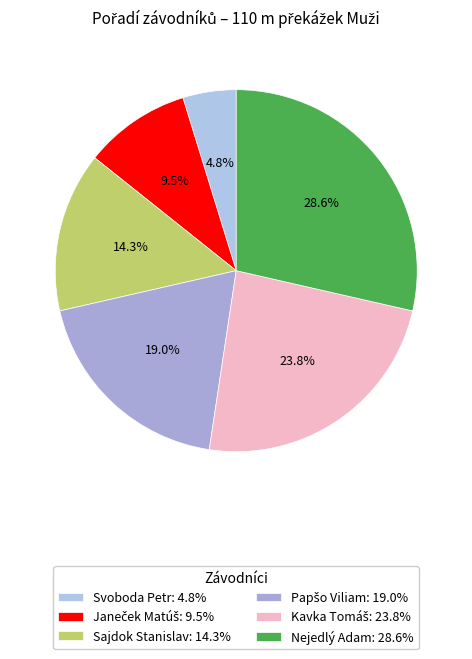

Combined, do Svoboda Petr and Sajdok Stanislav account for over 50%?

No